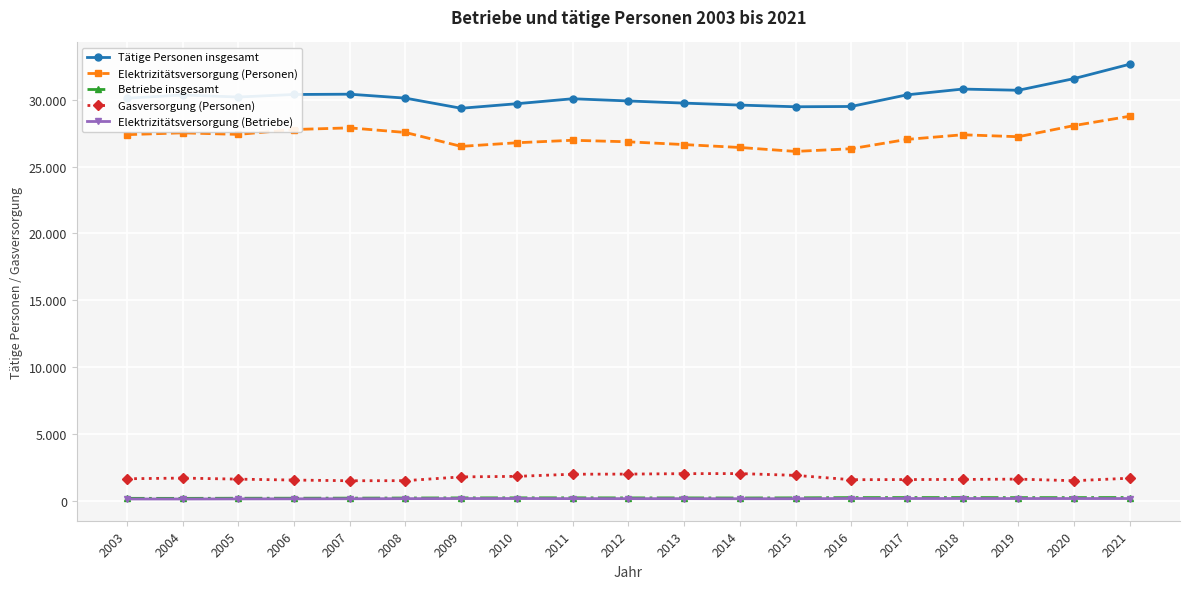

Reading right to left, transcribe all the data shown in this chart.

Tätige Personen insgesamt: 32641	31566	30694	30783	30352	29483	29461	29587	29734	29895	30060	29689	29349	30106	30400	30378	30190	30339	30101
Elektrizitätsversorgung (Personen): 28756	28058	27224	27370	27024	26327	26127	26421	26638	26844	26960	26774	26503	27542	27886	27762	27397	27515	27378
Betriebe insgesamt: 281	275	274	277	278	275	257	247	253	253	258	257	254	245	237	231	229	219	221
Gasversorgung (Personen): 1725	1536	1656	1631	1625	1612	1936	2070	2064	2031	2022	1862	1822	1541	1535	1586	1654	1734	1683
Elektrizitätsversorgung (Betriebe): 206	206	205	207	207	208	194	192	198	198	200	207	205	197	190	184	180	172	173